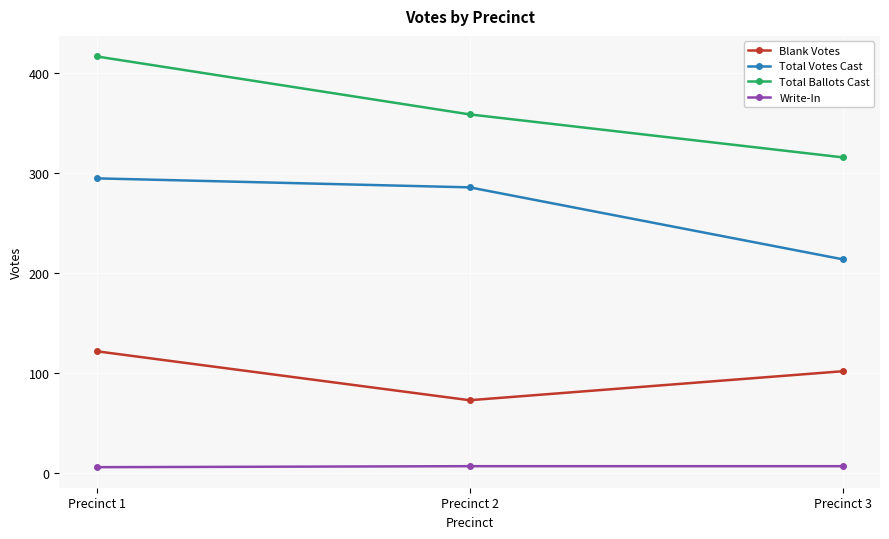

Rank the categories by Total Ballots Cast value from highest to lowest.

Precinct 1, Precinct 2, Precinct 3